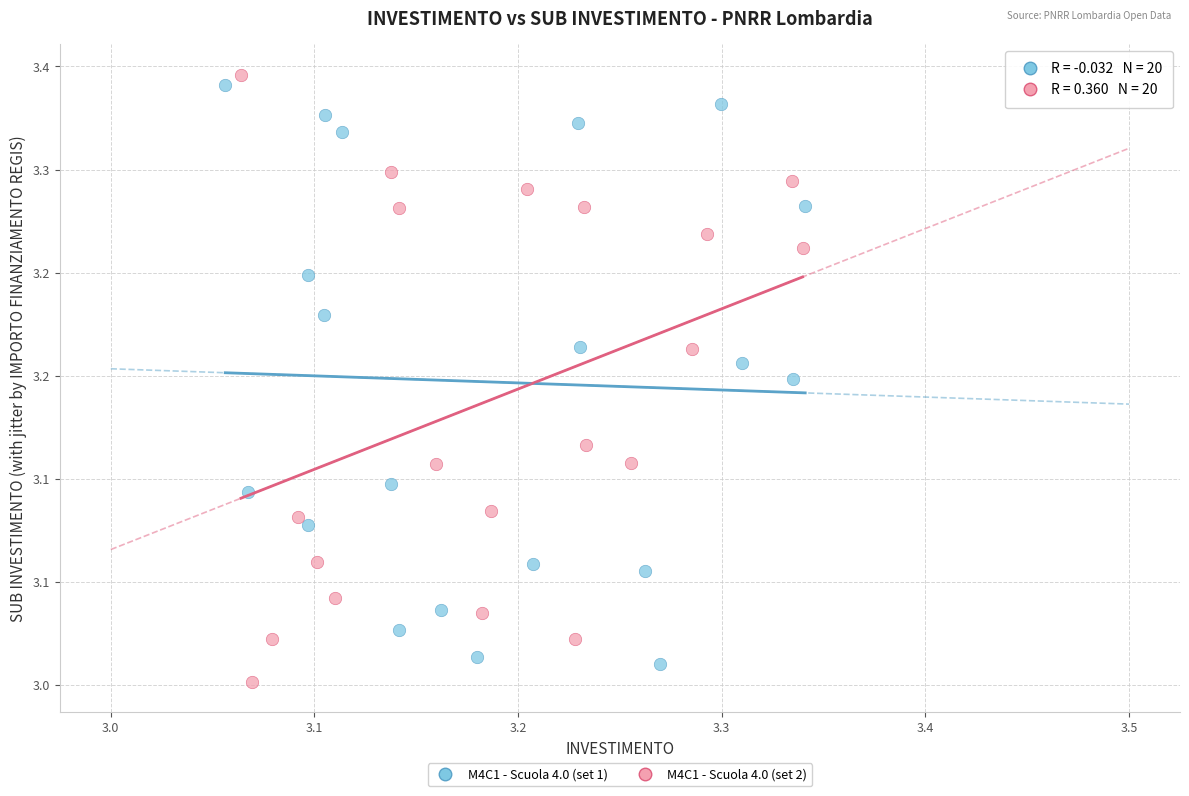

What are all the series names shown in the legend?

M4C1 - Scuola 4.0 (set 1), M4C1 - Scuola 4.0 (set 2)